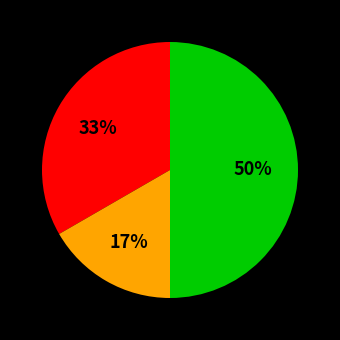

To the nearest percent, what is the difference between the largest and smallest slice percentages?

33%